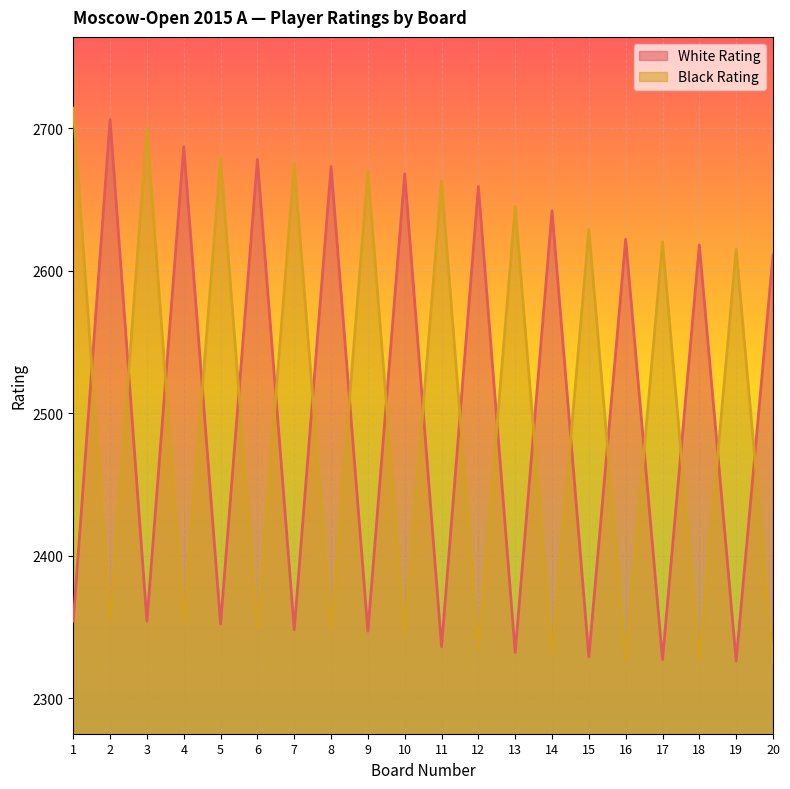

What is the value of the White Rating point at the 17th from the left?

2327